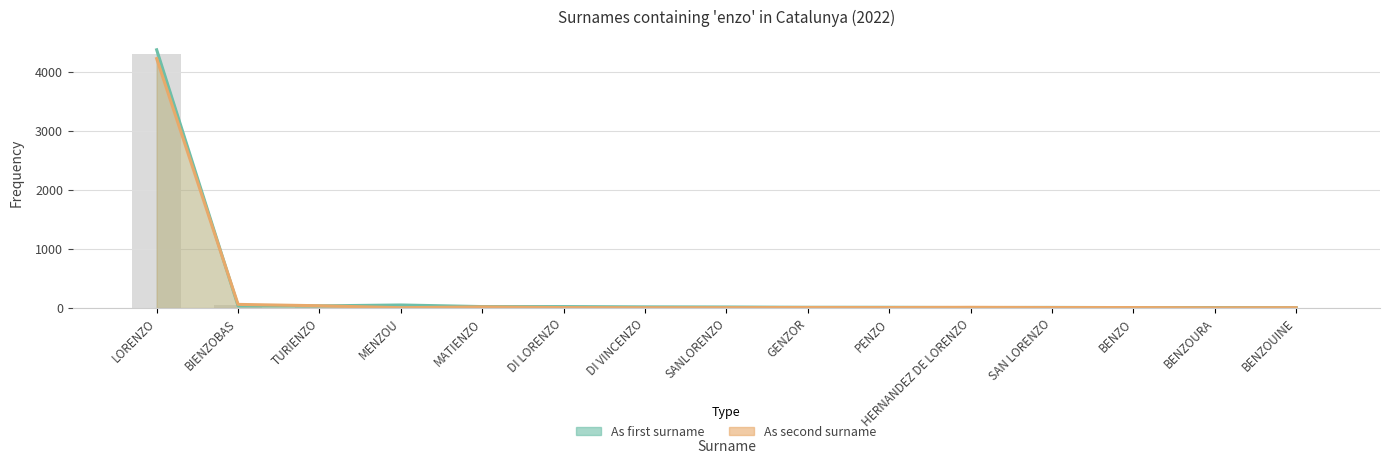

List the series in order of their peak value, lowest first.

As second surname, As first surname